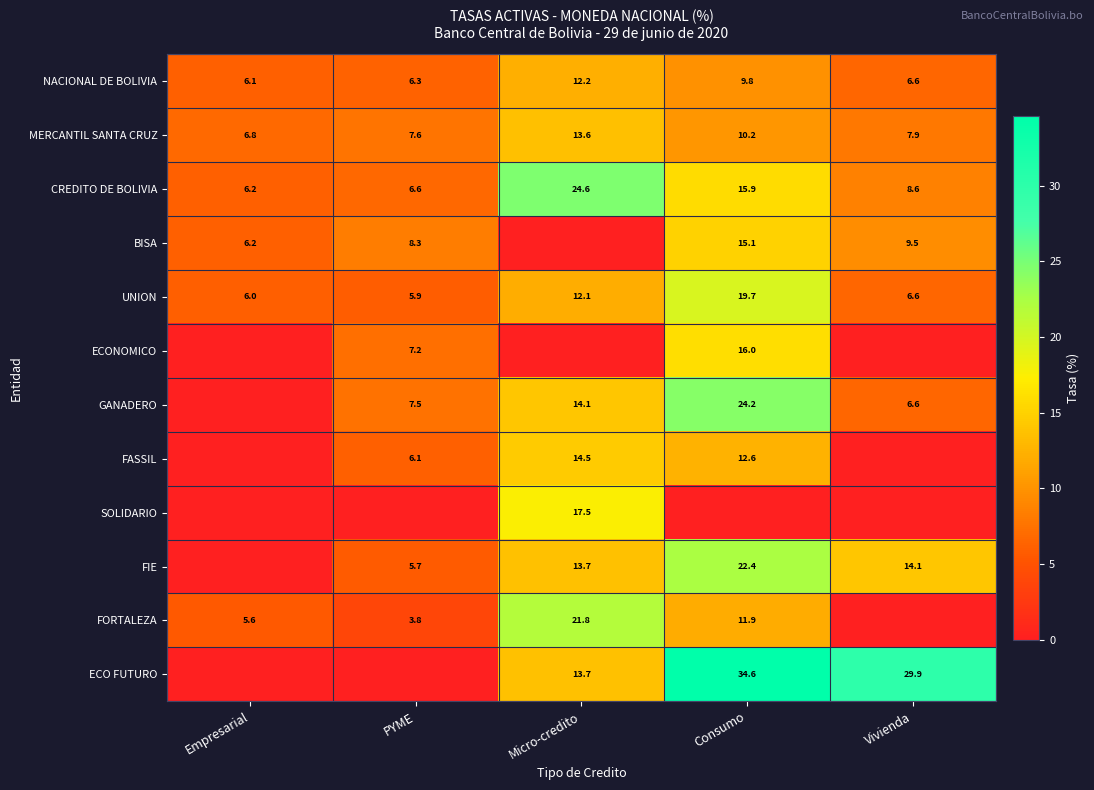

The value of GANADERO at Consumo is 24.2. True or false?

True